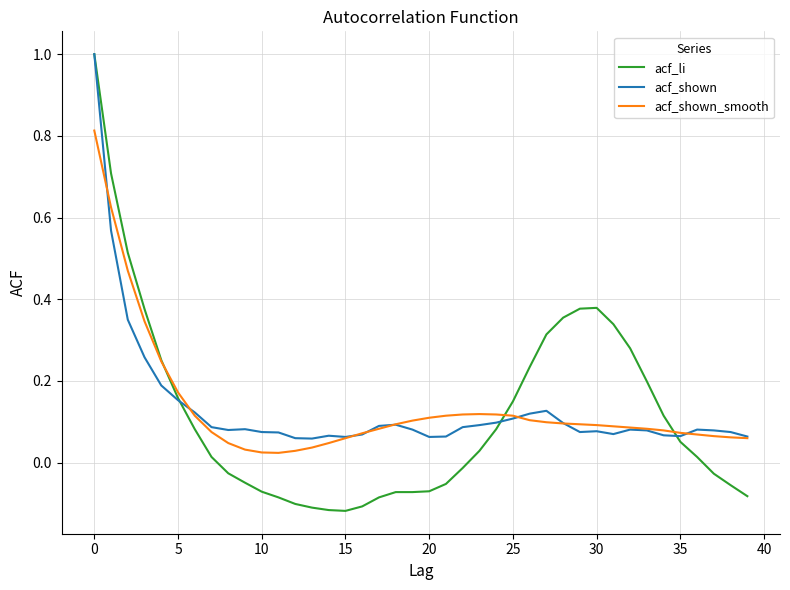

What are all the series names shown in the legend?

acf_li, acf_shown, acf_shown_smooth